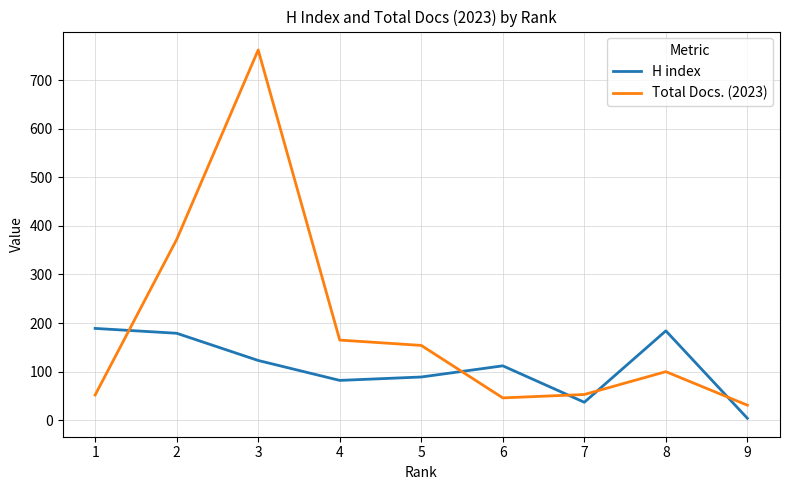

Where is the first local maximum for Total Docs. (2023)?

3